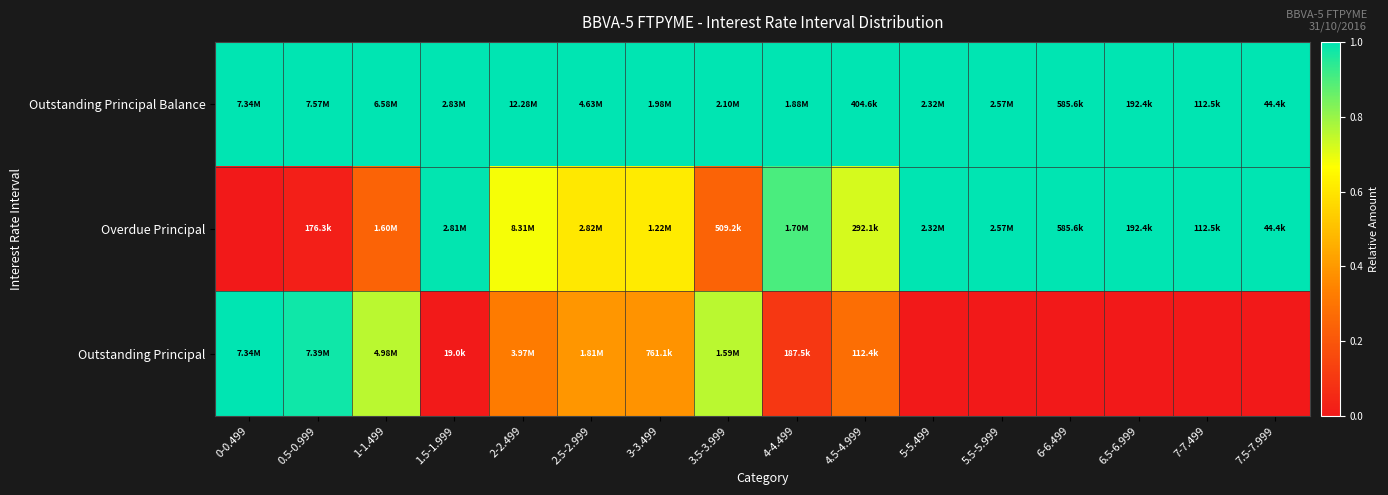

Reading left to right, what are all the values shown in this chart?

Outstanding Principal Balance: 0-0.499=1.0	0.5-0.999=1.0	1-1.499=1.0	1.5-1.999=1.0	2-2.499=1.0	2.5-2.999=1.0	3-3.499=1.0	3.5-3.999=1.0	4-4.499=1.0	4.5-4.999=1.0	5-5.499=1.0	5.5-5.999=1.0	6-6.499=1.0	6.5-6.999=1.0	7-7.499=1.0	7.5-7.999=1.0
Overdue Principal: 0-0.499=0.0	0.5-0.999=0.0	1-1.499=0.2	1.5-1.999=1.0	2-2.499=0.7	2.5-2.999=0.6	3-3.499=0.6	3.5-3.999=0.2	4-4.499=0.9	4.5-4.999=0.7	5-5.499=1.0	5.5-5.999=1.0	6-6.499=1.0	6.5-6.999=1.0	7-7.499=1.0	7.5-7.999=1.0
Outstanding Principal: 0-0.499=1.0	0.5-0.999=1.0	1-1.499=0.8	1.5-1.999=0.0	2-2.499=0.3	2.5-2.999=0.4	3-3.499=0.4	3.5-3.999=0.8	4-4.499=0.1	4.5-4.999=0.3	5-5.499=0.0	5.5-5.999=0.0	6-6.499=0.0	6.5-6.999=0.0	7-7.499=0.0	7.5-7.999=0.0